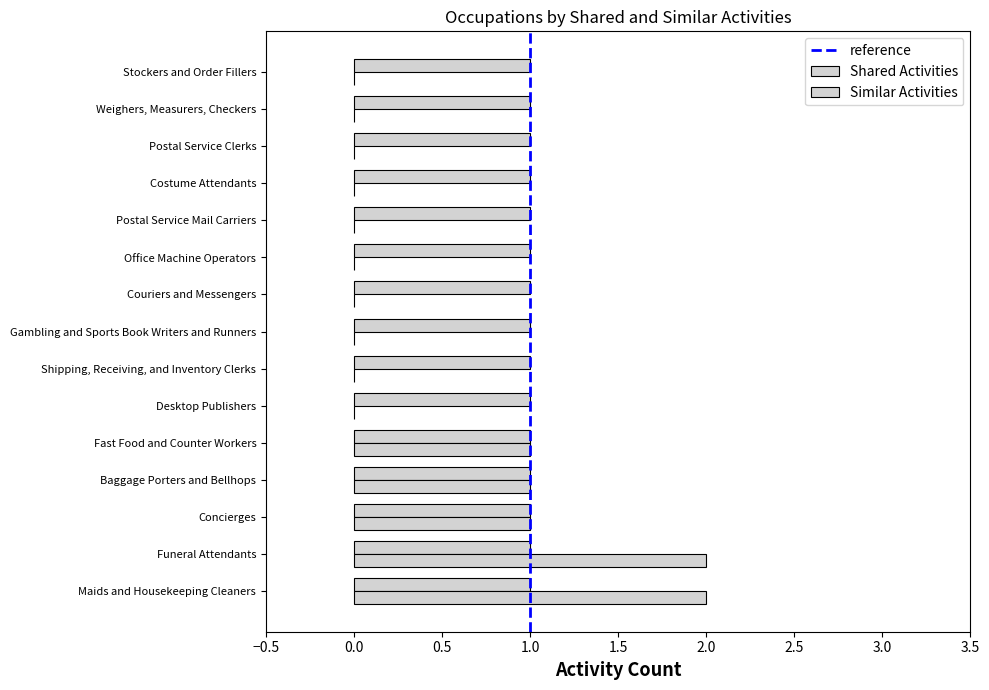

Between Postal Service Mail Carriers and Baggage Porters and Bellhops, which is larger?

Baggage Porters and Bellhops